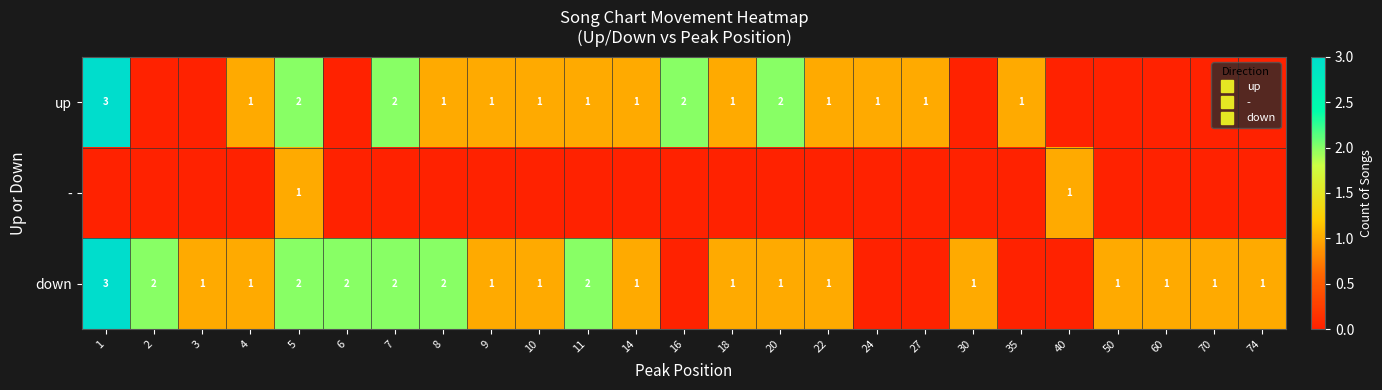

Which series has the largest range (max minus min)?

up